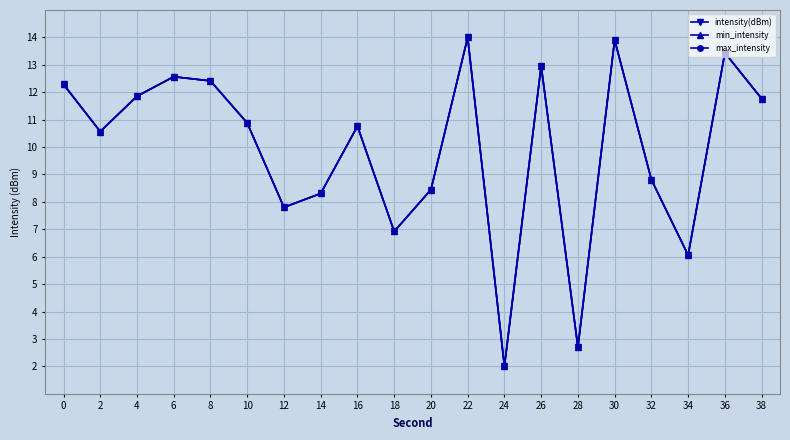

In max_intensity, how many points are lower than both neighbors (excluding endpoints)?

6